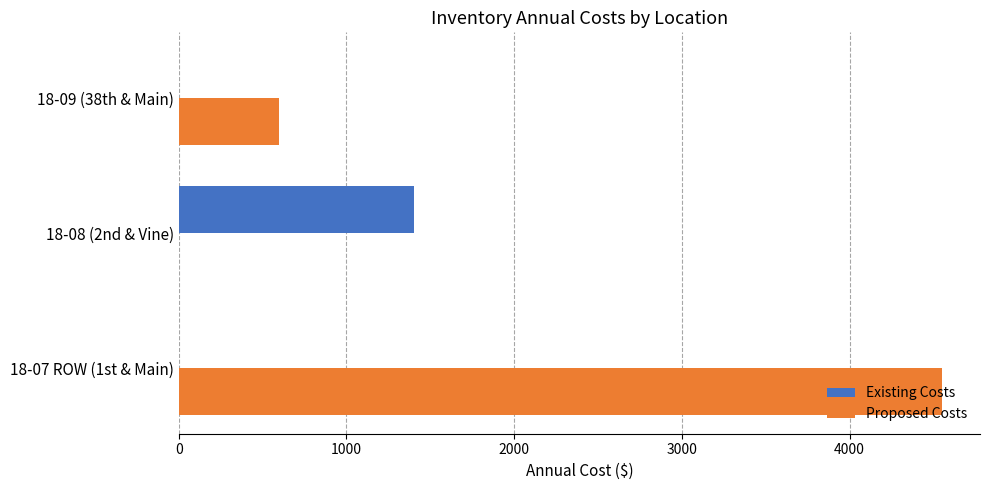

What is the highest value of the Proposed Costs series?

4550